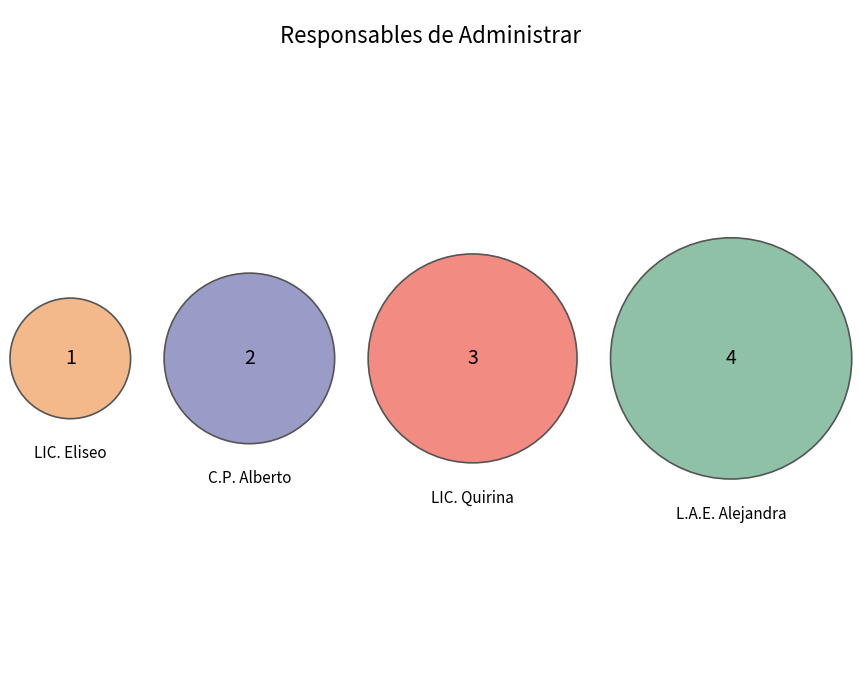

Count the number of slices in the pie.

4